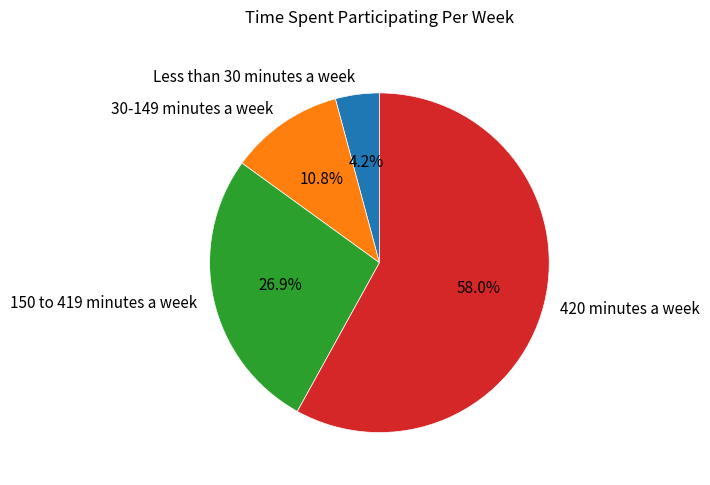

How many slices are in this pie chart?

4